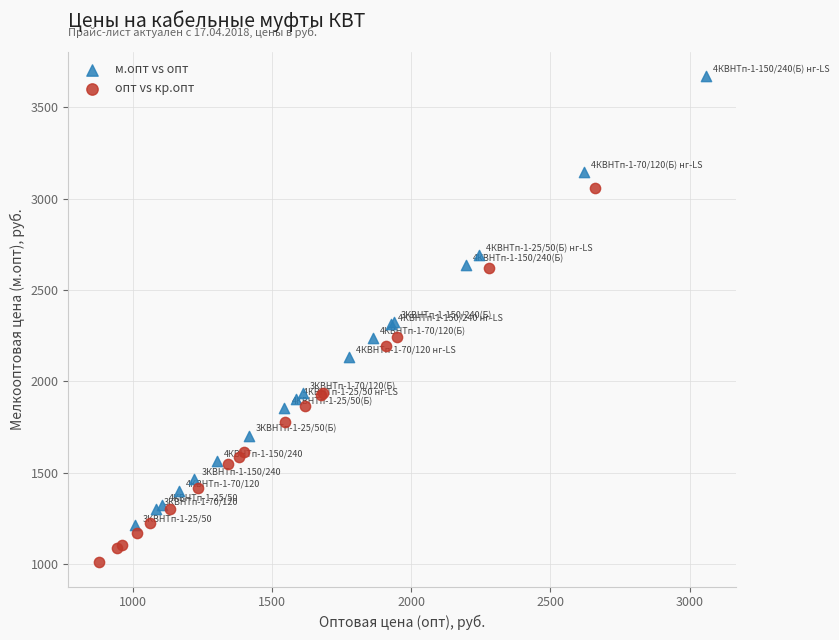

Which series has the largest Y range (max minus min)?

м.опт vs опт